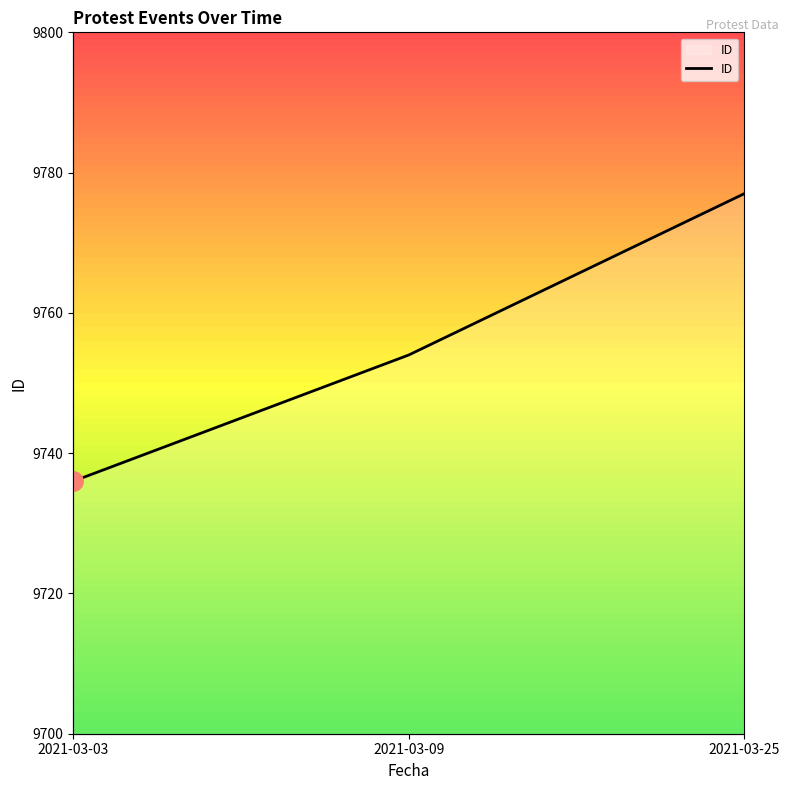

Reading left to right, transcribe all the data shown in this chart.

2021-03-03=9736	2021-03-09=9754	2021-03-25=9777